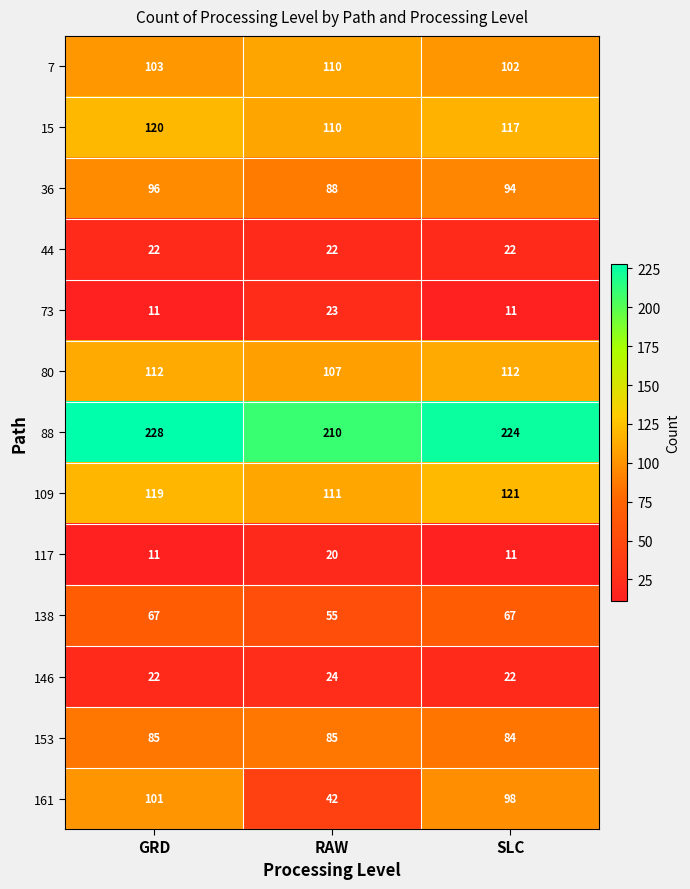

Which series changed the most between GRD and RAW?

161